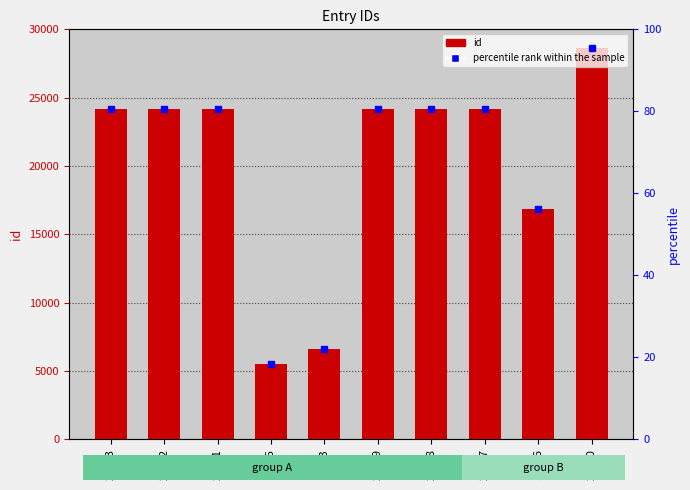

Rank the series at 24152 from lowest to highest value.

percentile rank within the sample, id